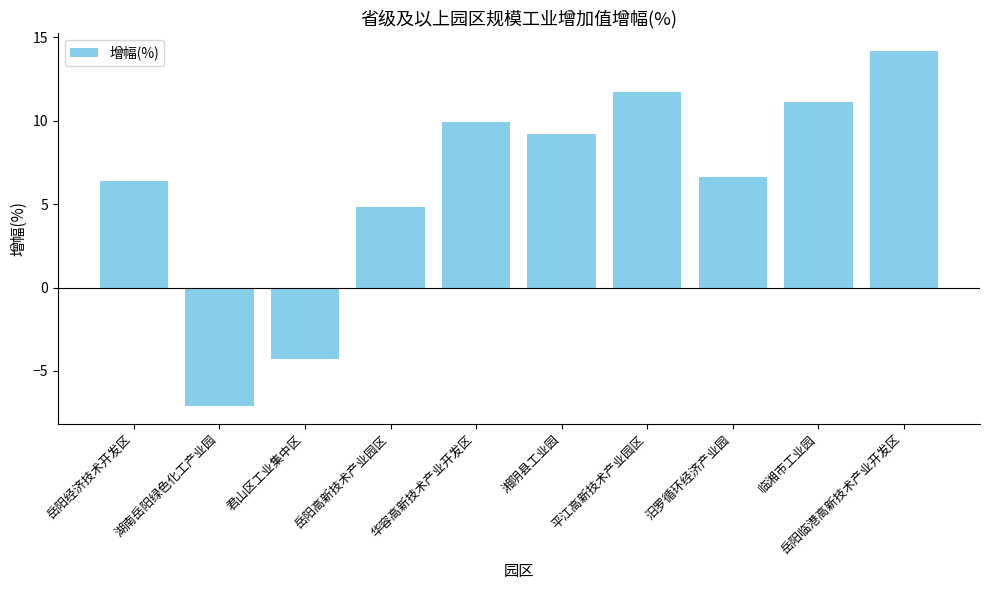

Is it true that the value at 临湘市工业园 is 15.1?

False